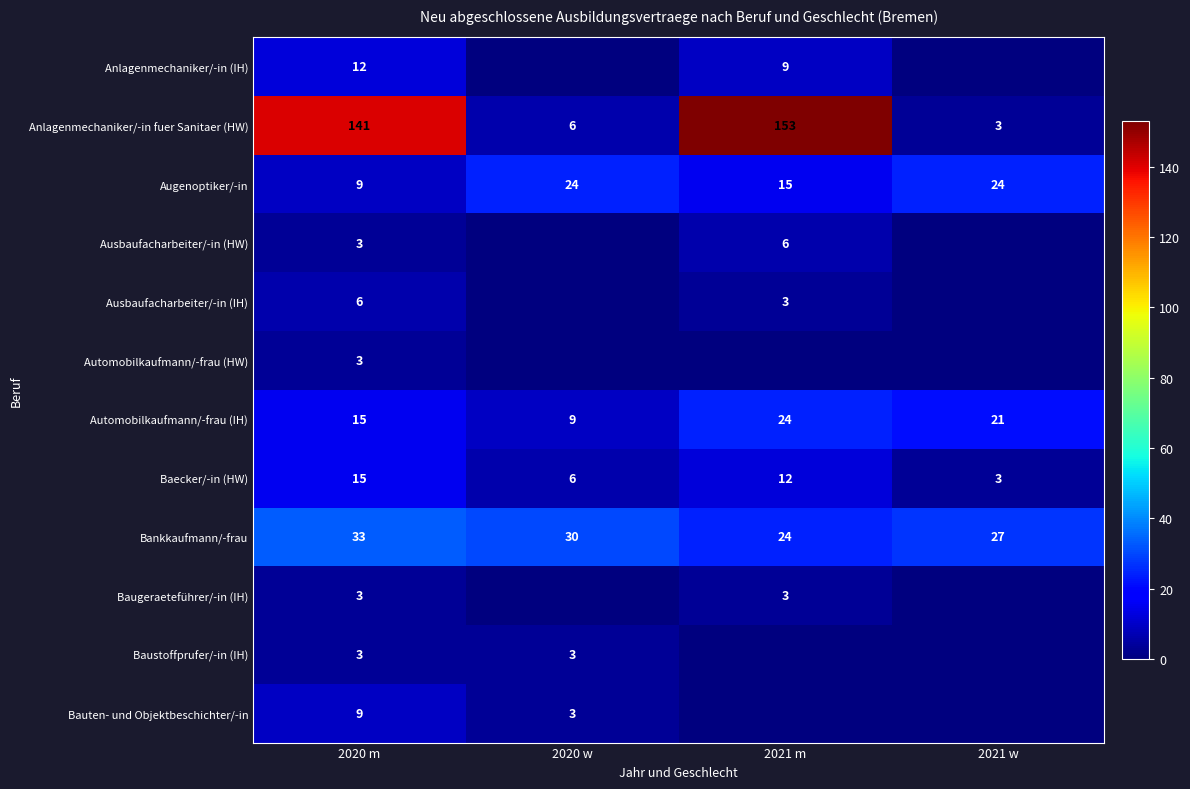

How many series are shown in this chart?

12